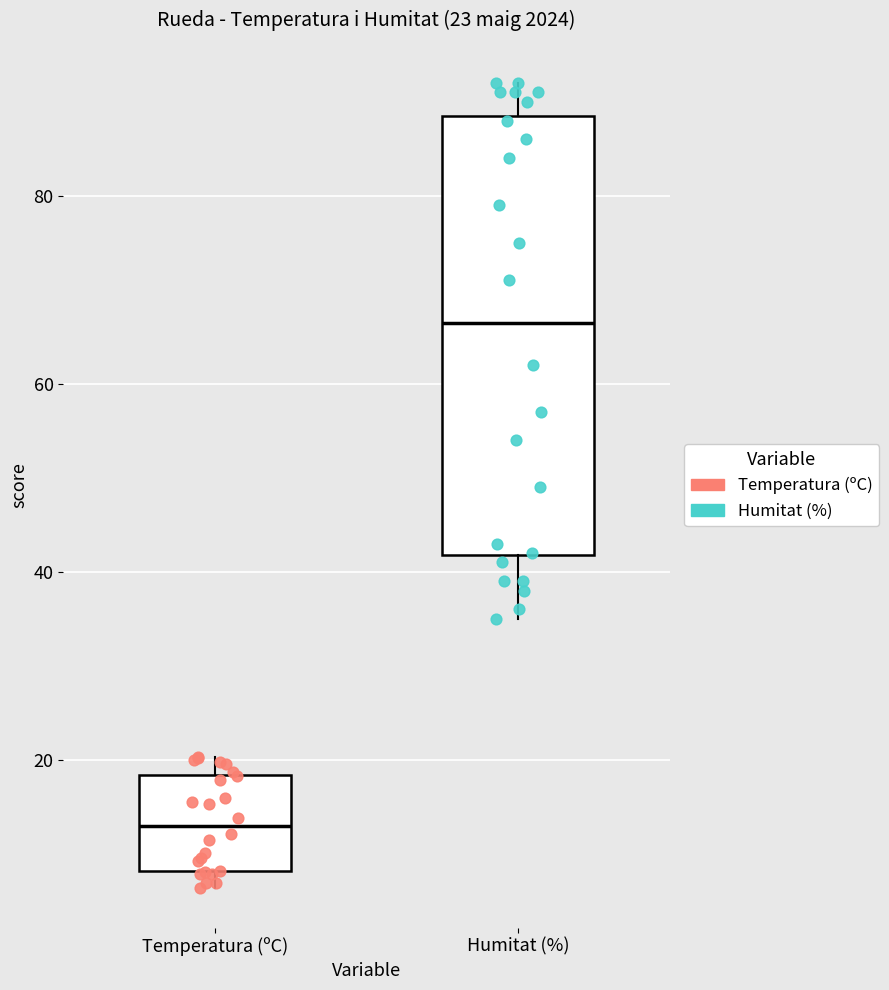

Which box's median line is the highest?

Humitat (%)